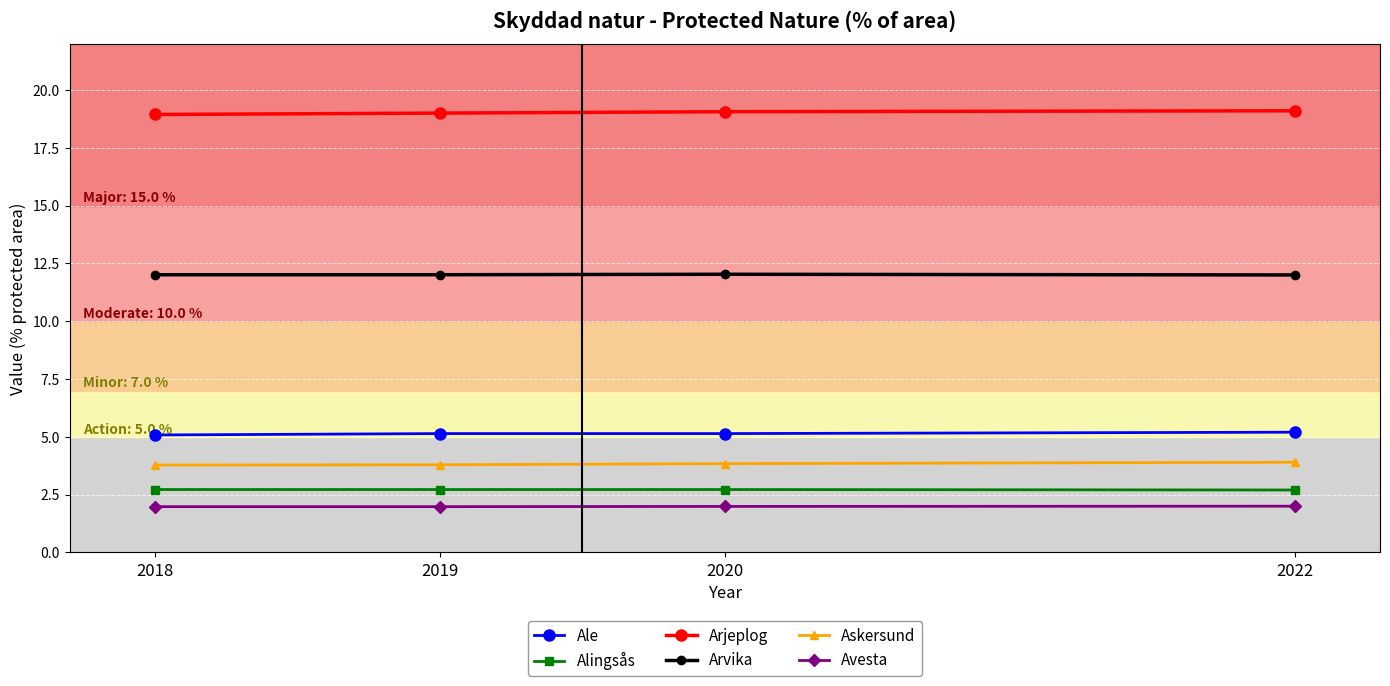

What are all the series names shown in the legend?

Ale, Alingsås, Arjeplog, Arvika, Askersund, Avesta